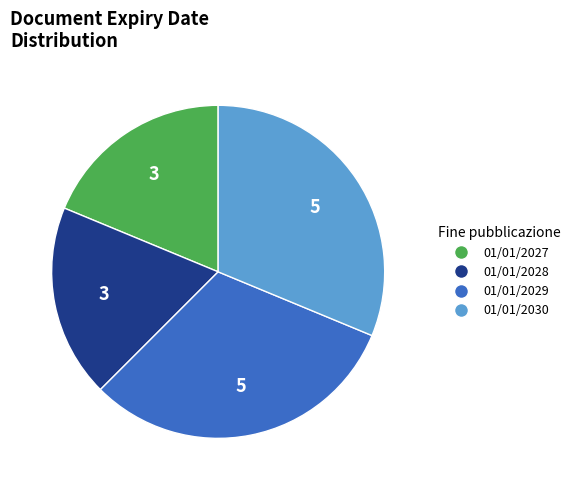

Does any single category account for the majority?

No